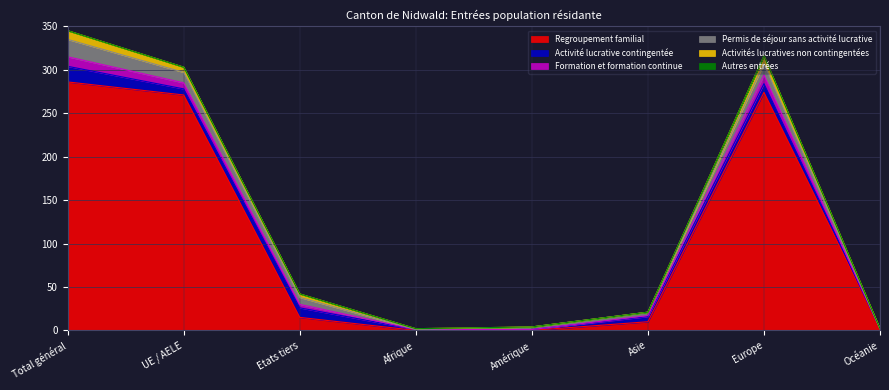

Does the chart display data point markers on the line(s)?

No